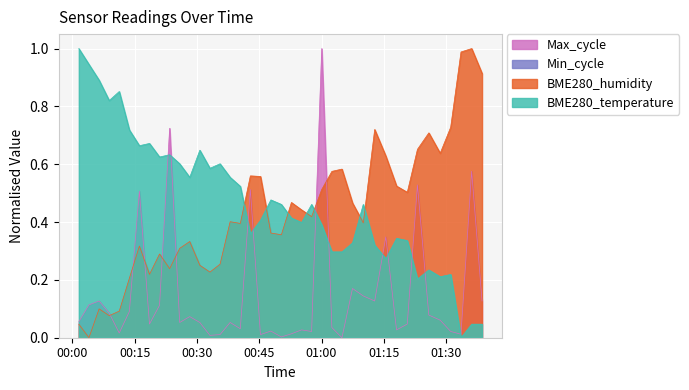

True or false: Max_cycle has more than 1 points higher than both neighbors.

True